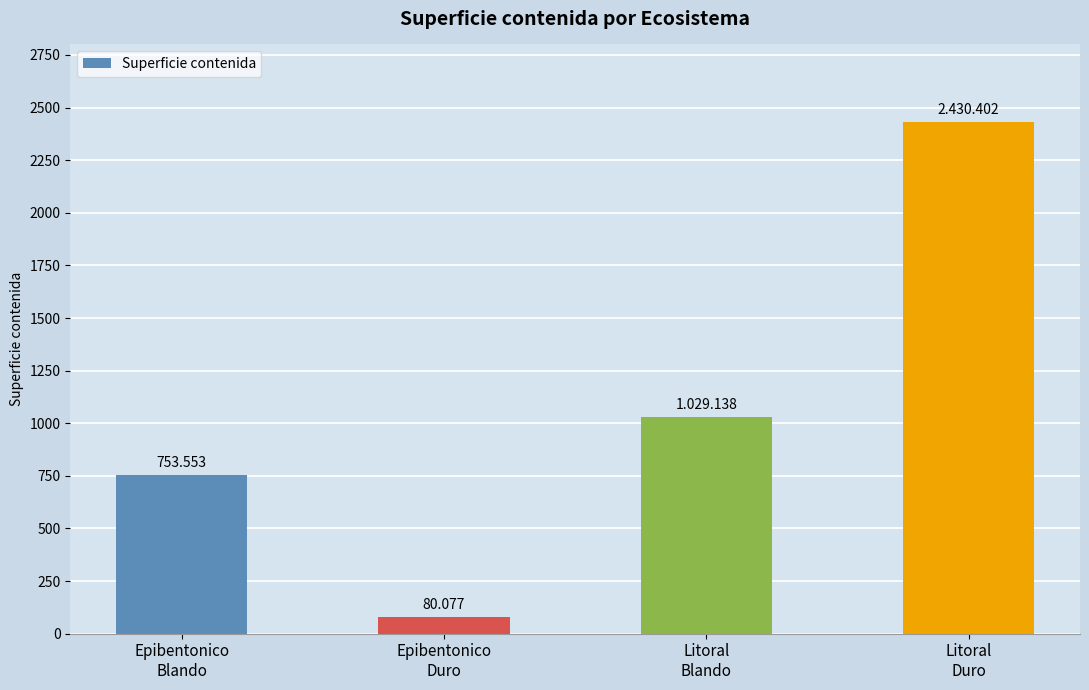

Does the chart contain any negative values?

No